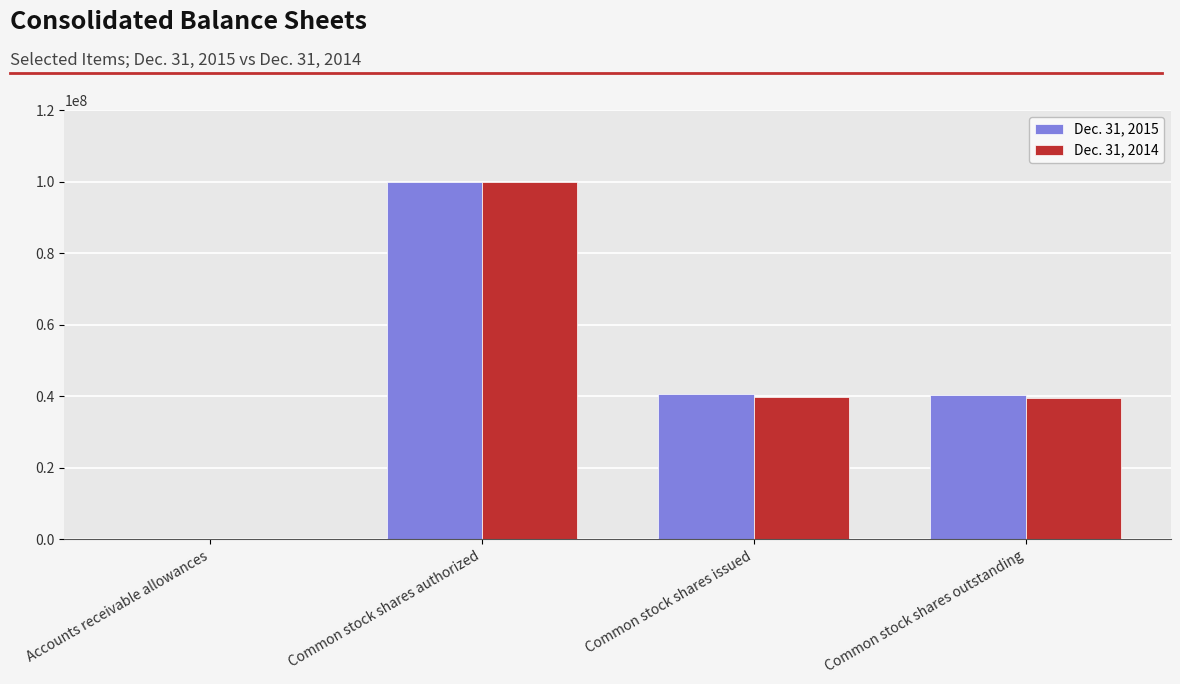

What is the total value across all series at Common stock shares authorized?

200000000